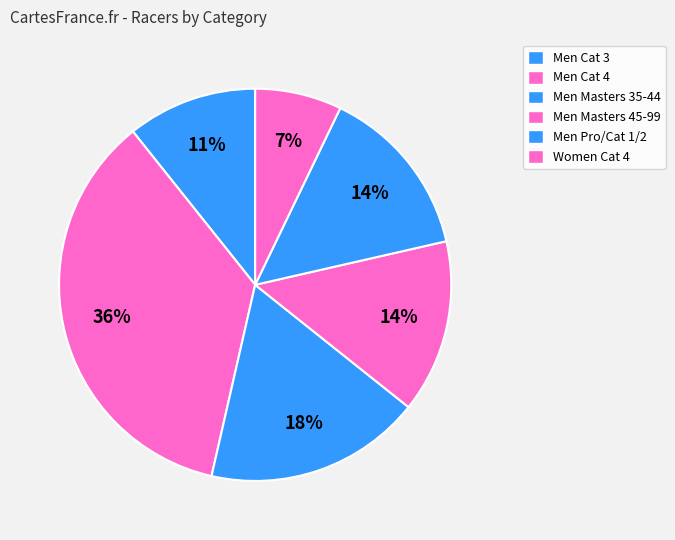

What is the largest slice in the pie chart?

Men Cat 4